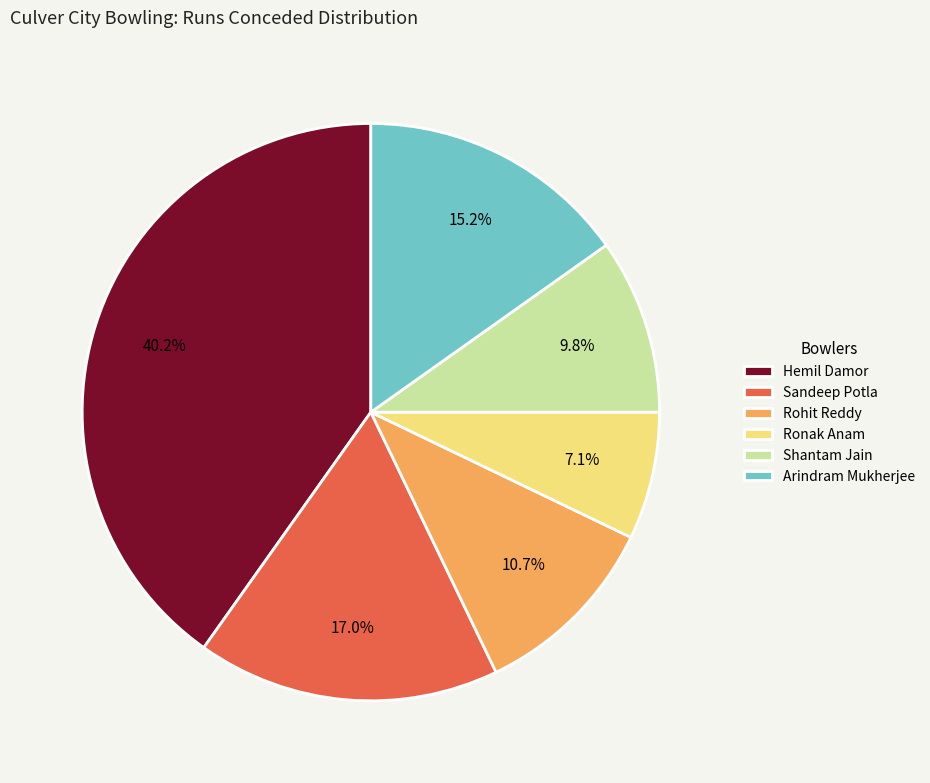

Approximately how many times larger is the value at Arindram Mukherjee compared to Hemil Damor?

0.4